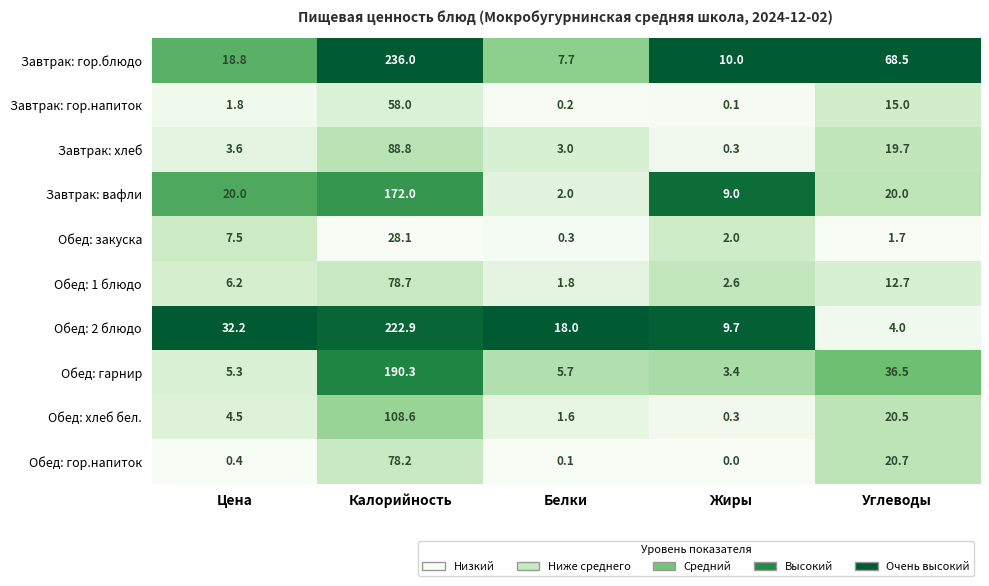

How many series are shown in this chart?

10